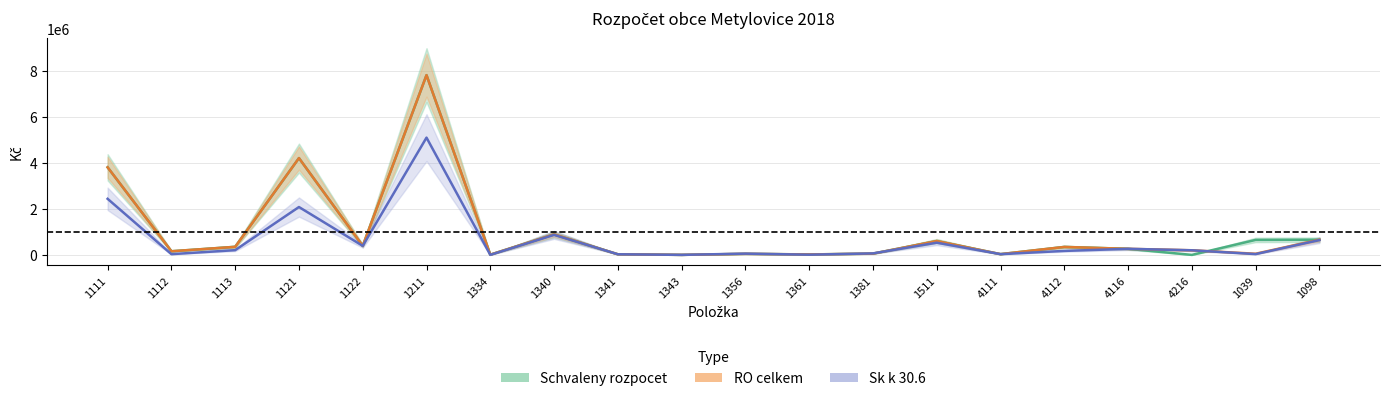

What position from the left is 1211?

6